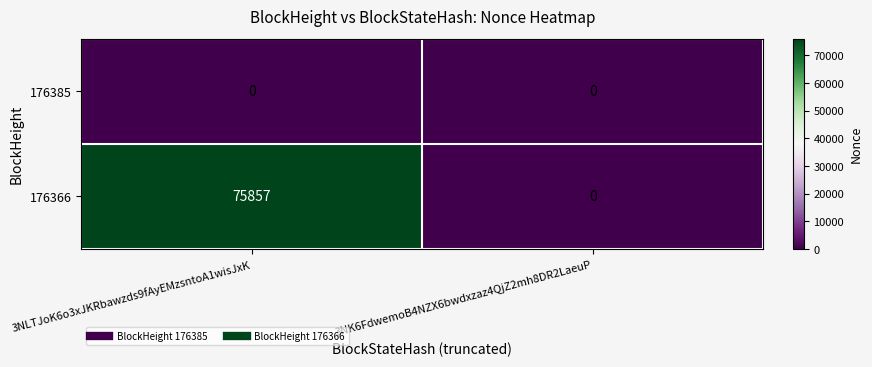

List the series in order of their overall mean, lowest first.

176385, 176366